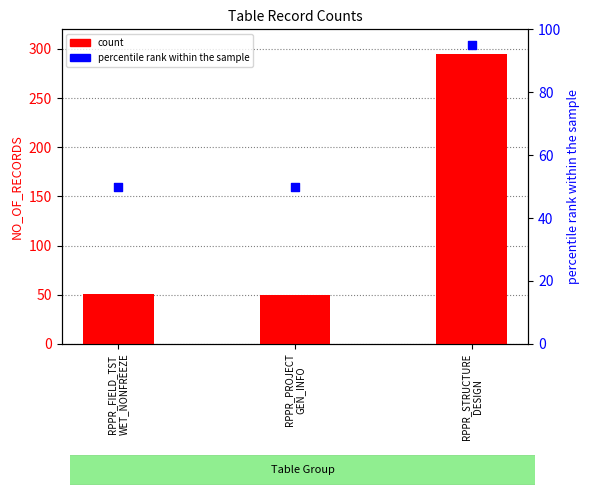

At which category is the sum across all series the highest?

RPPR_STRUCTURE
DESIGN